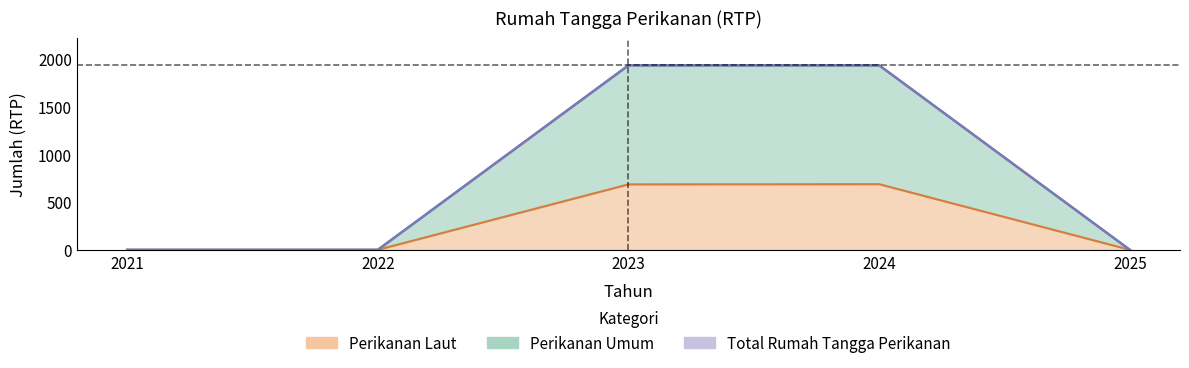

True or false: Total Rumah Tangga Perikanan and Perikanan Laut intersect in this chart.

False